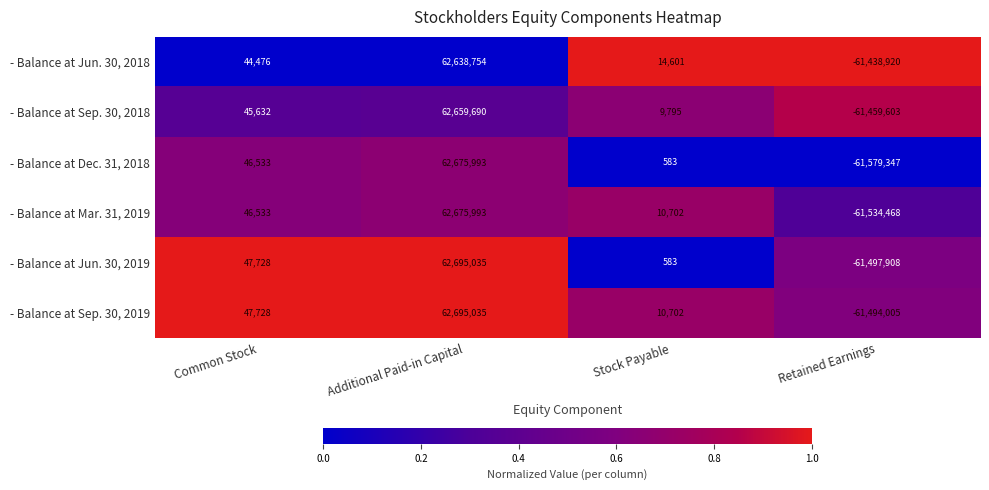

What is the sum of the - Balance at Mar. 31, 2019 values at Common Stock and Stock Payable?

57235